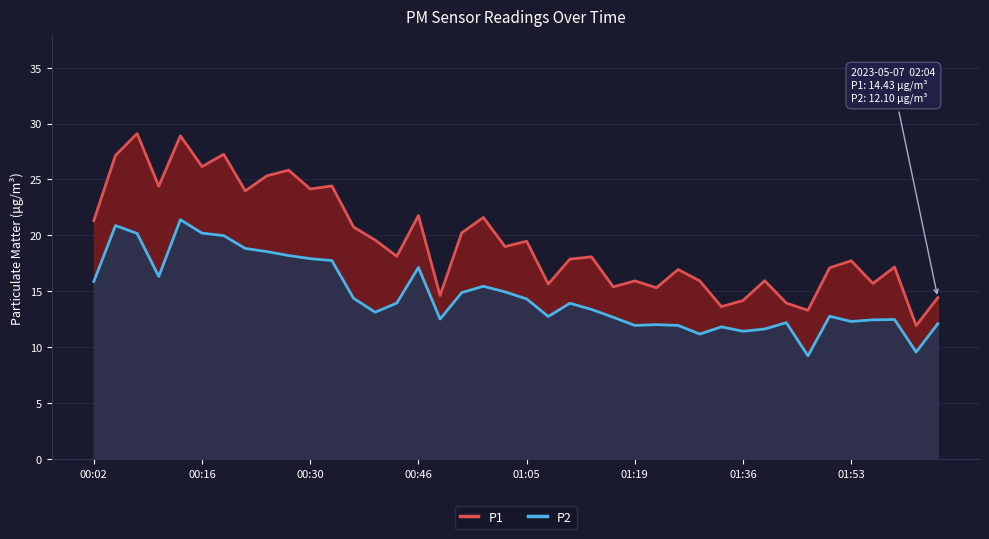

True or false: P1 and P2 intersect in this chart.

False